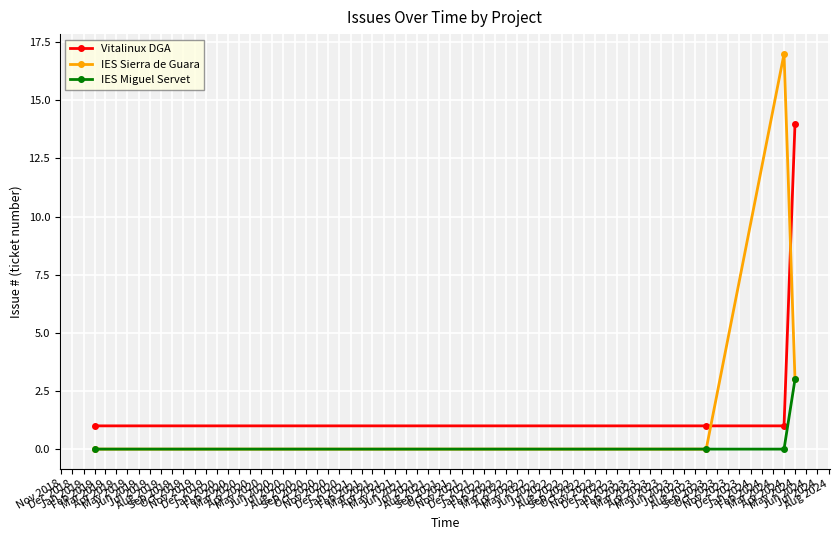

What are all the series names shown in the legend?

Vitalinux DGA, IES Sierra de Guara, IES Miguel Servet